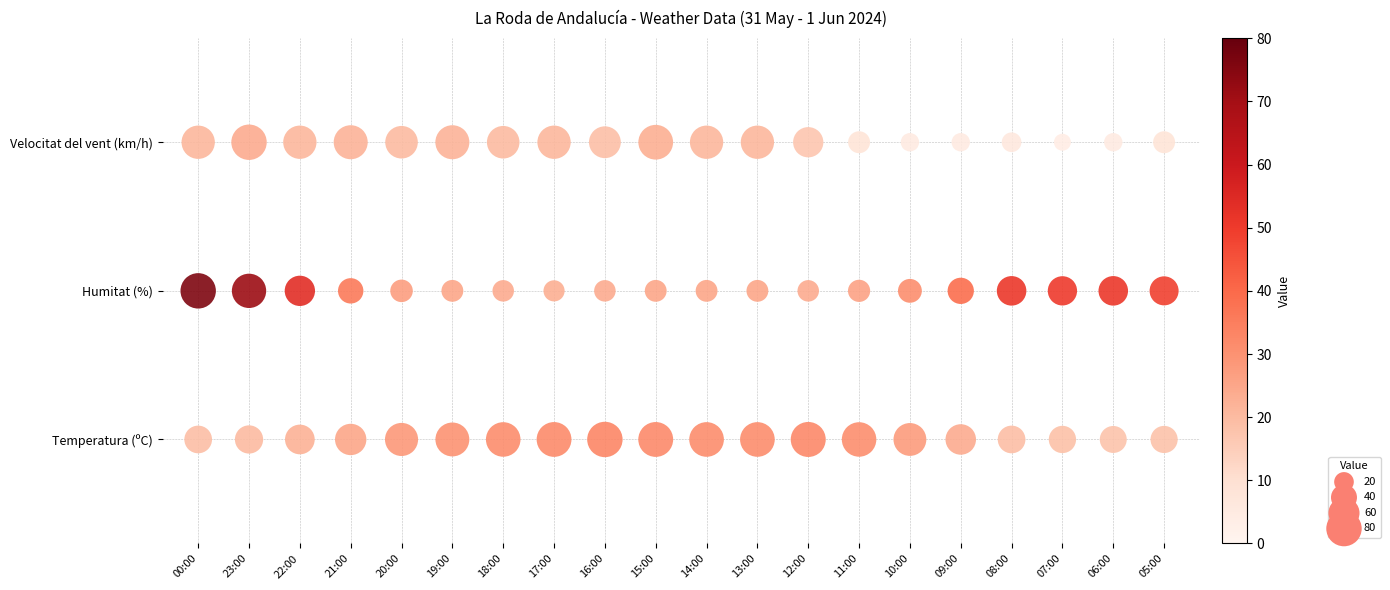

Is it true that Velocitat del vent (km/h) equals 4 at 21:00?

False